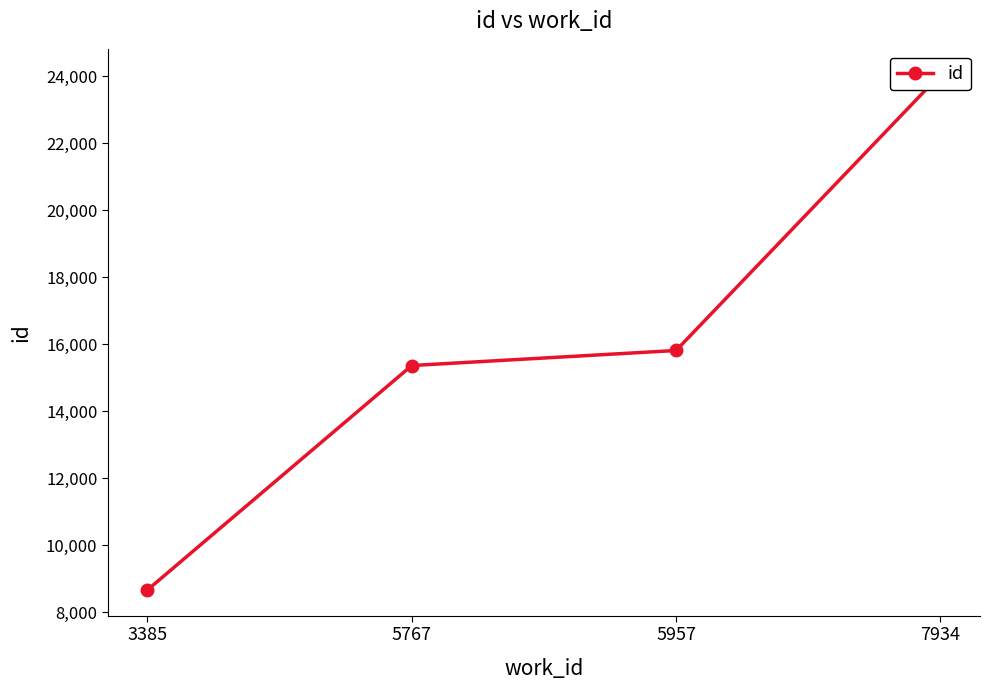

Rank the categories by value from highest to lowest.

7934, 5957, 5767, 3385